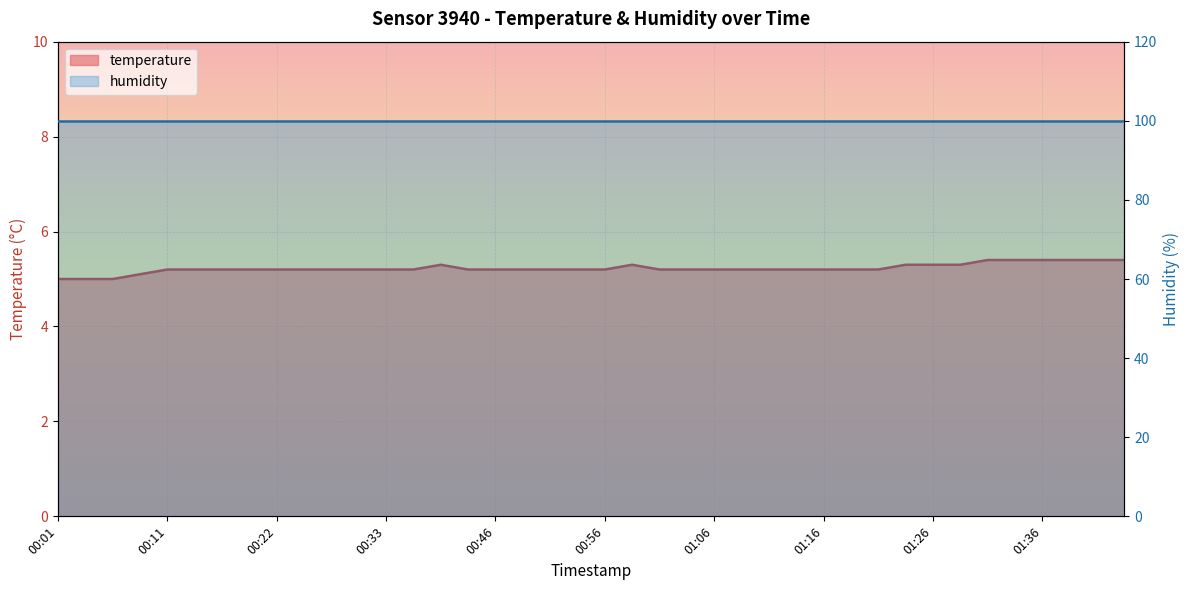

What is the smallest value displayed?

5.0